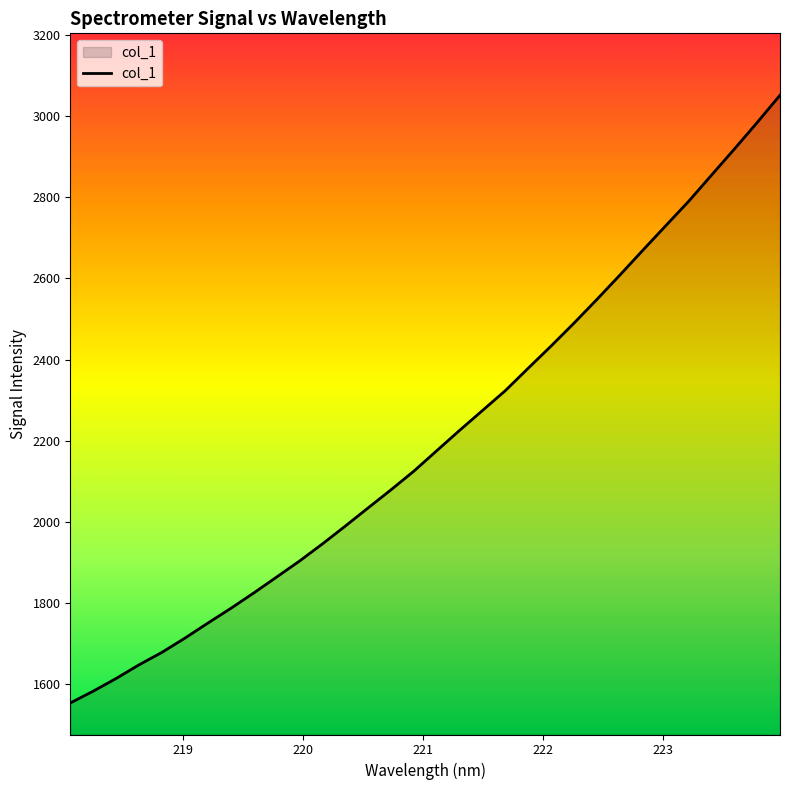

What is the difference between the maximum and minimum values?

1498.6